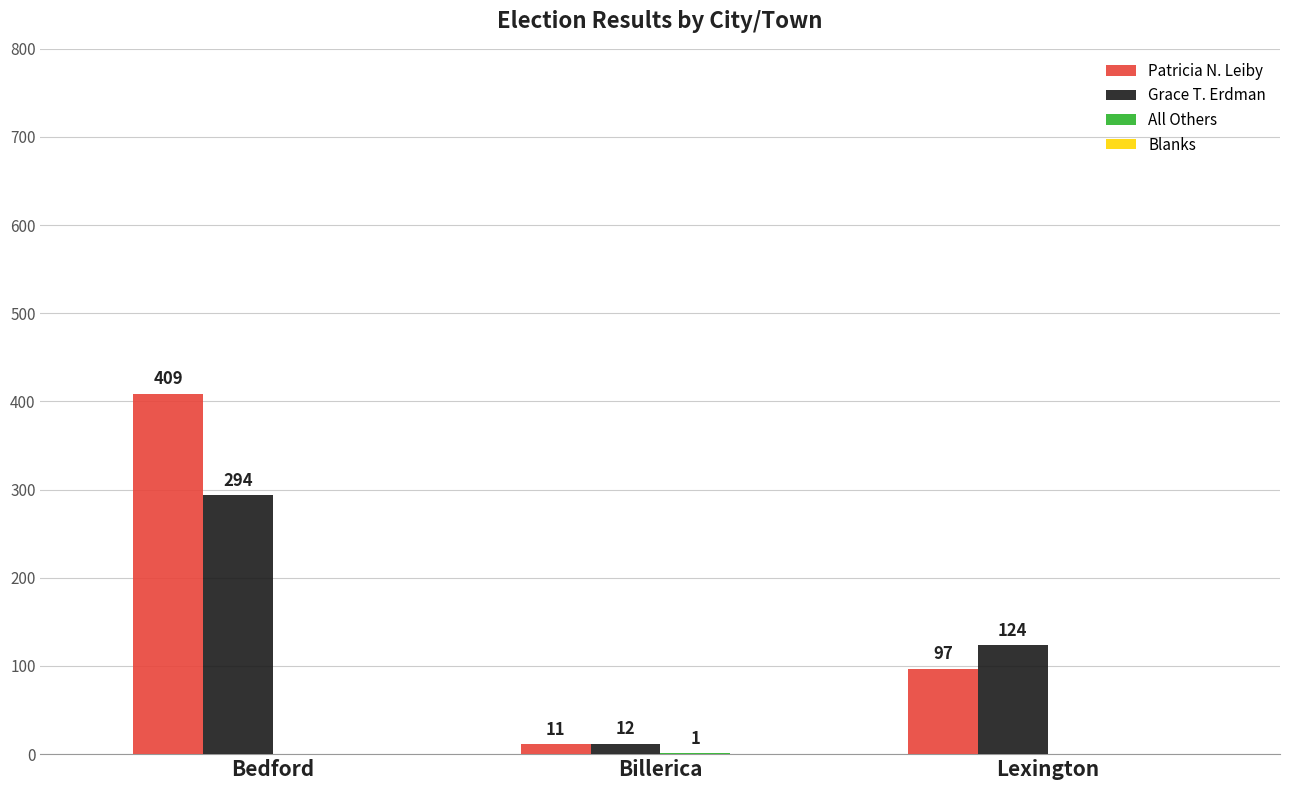

Is the value of Grace T. Erdman at Lexington greater than the value of Patricia N. Leiby at Lexington?

Yes